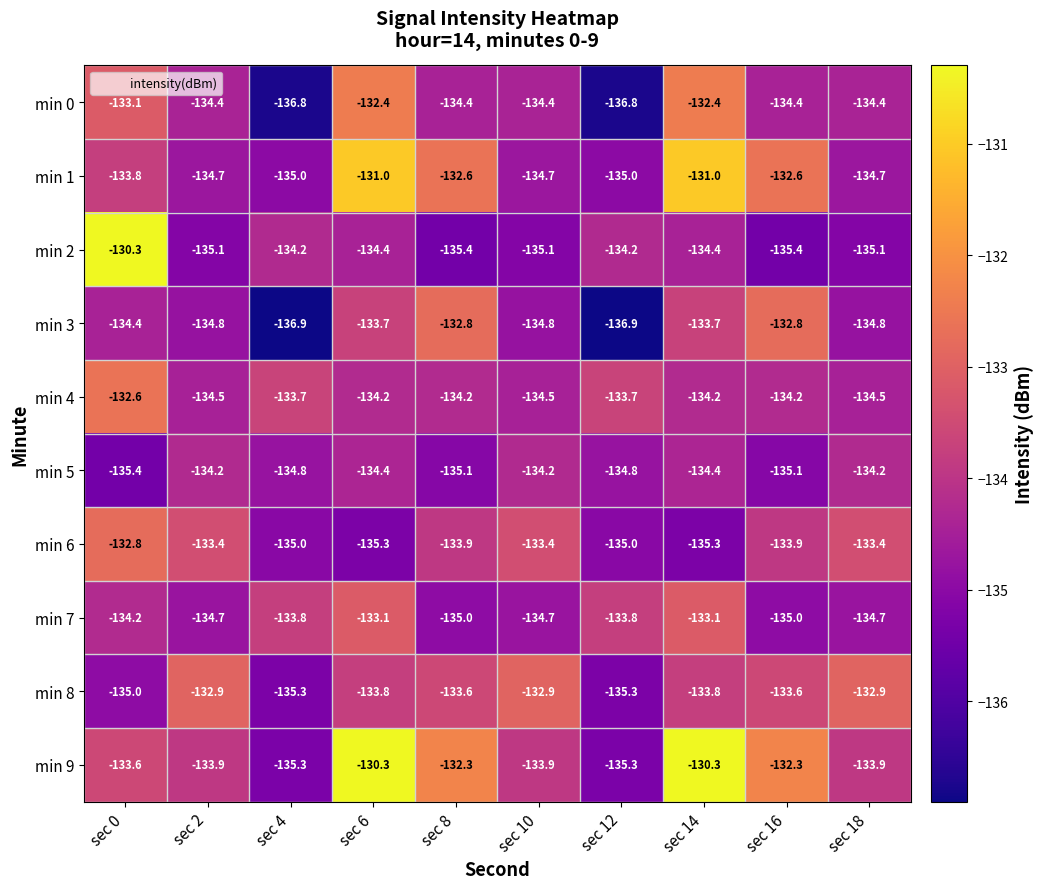

Which series has the widest spread of values?

min 2